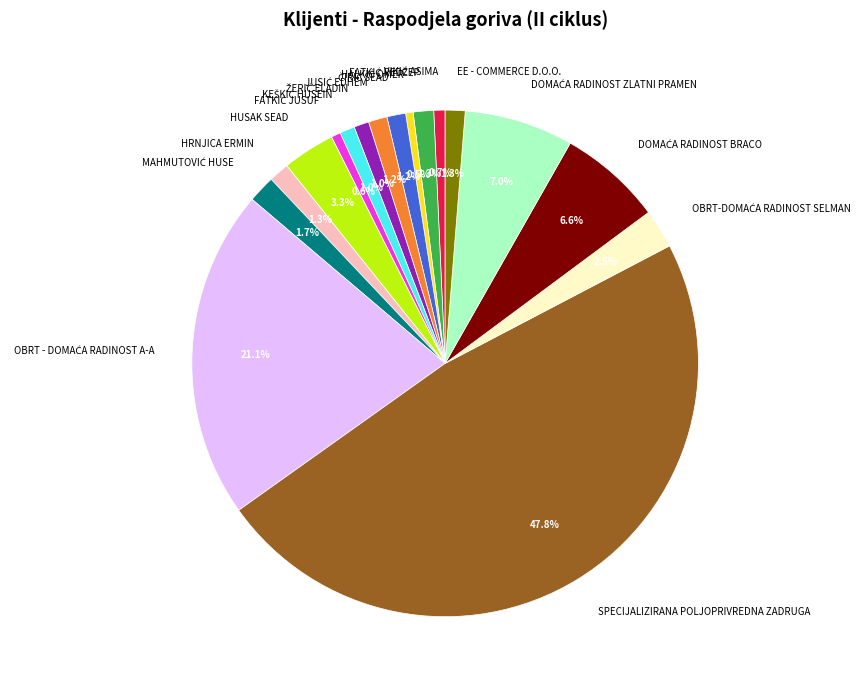

Which category has the biggest portion of the pie?

SPECIJALIZIRANA POLJOPRIVREDNA ZADRUGA